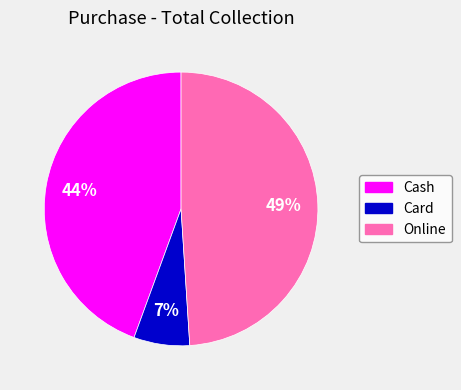

To the nearest percent, what is the combined percentage of Card and Online?

56%